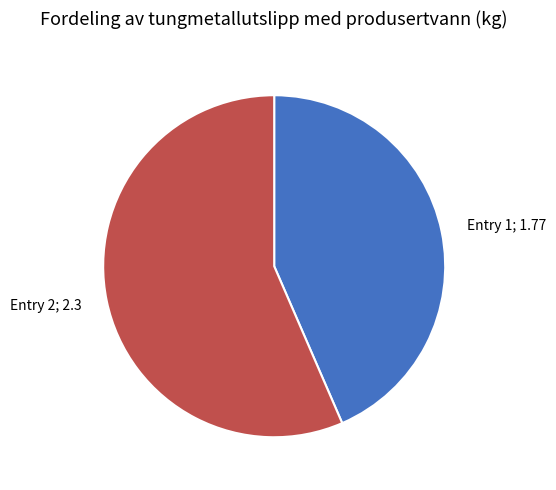

True or false: Entry 2; 2.3 accounts for 57% of the total.

True